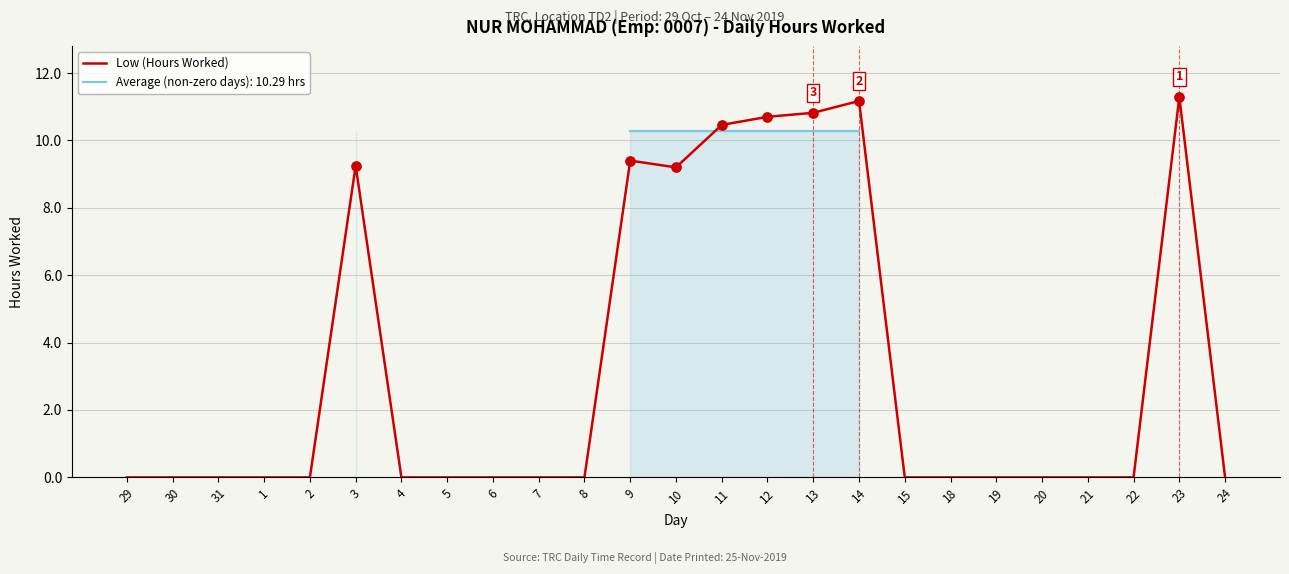

What is the change in value from 4 to 14?

+11.2